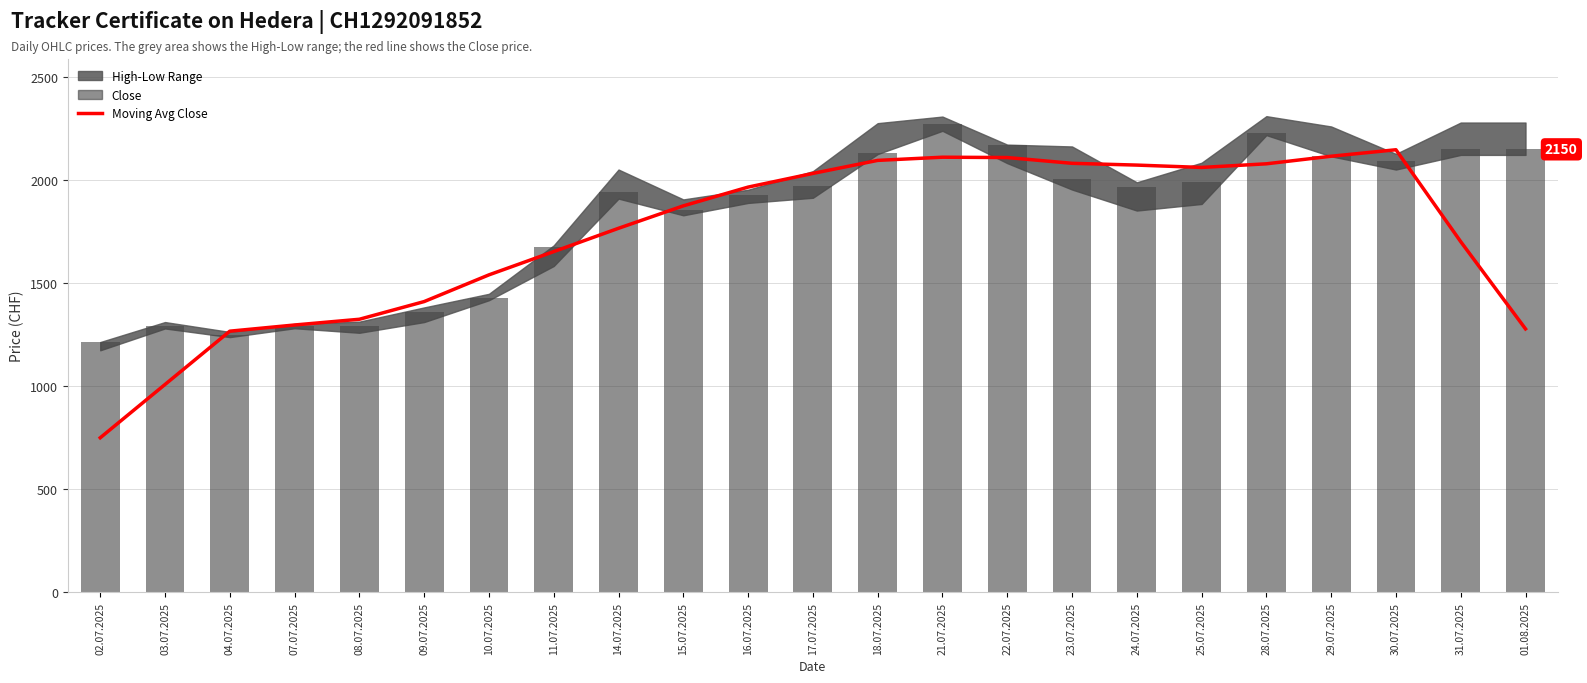

Read the Close value at 04.07.2025.

1249.0